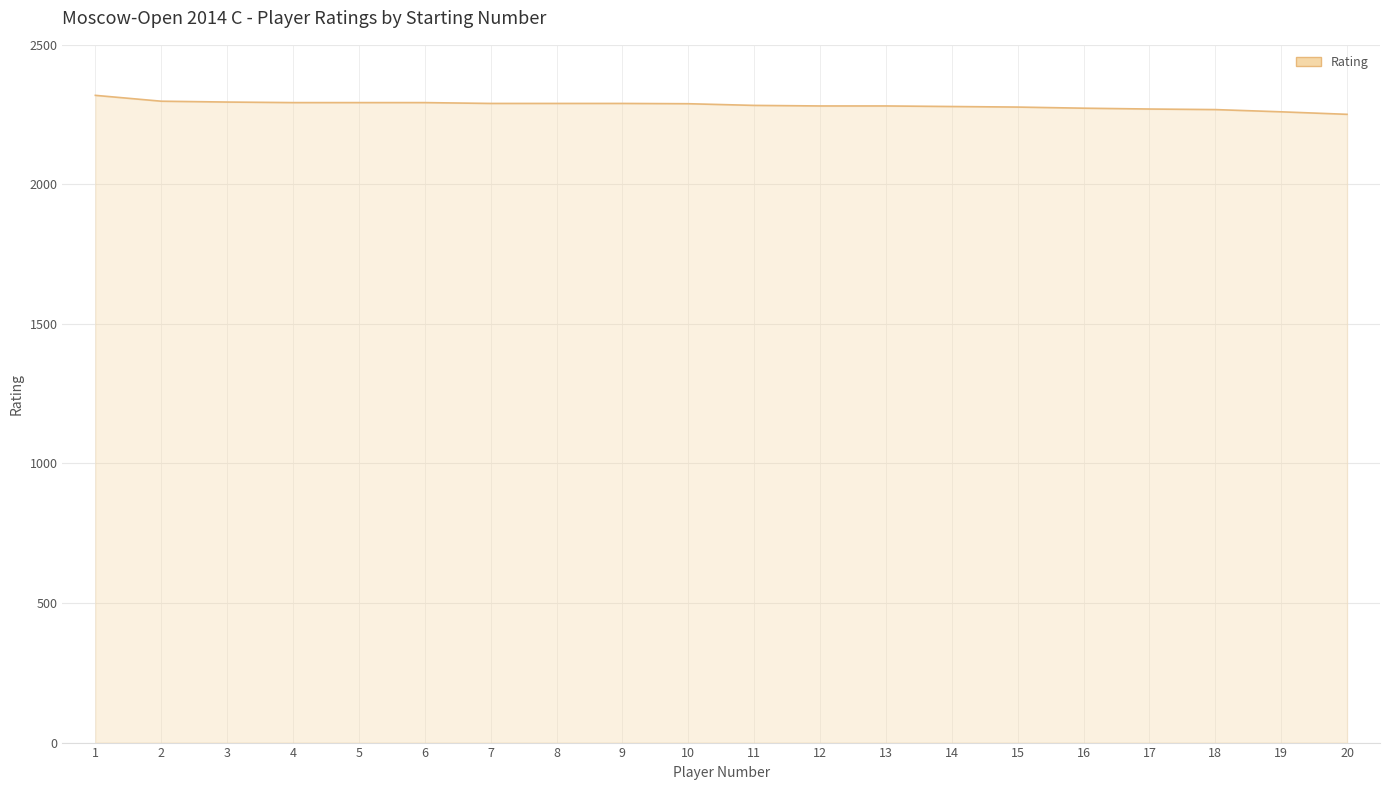

What is the change in value from 12 to 19?

-21